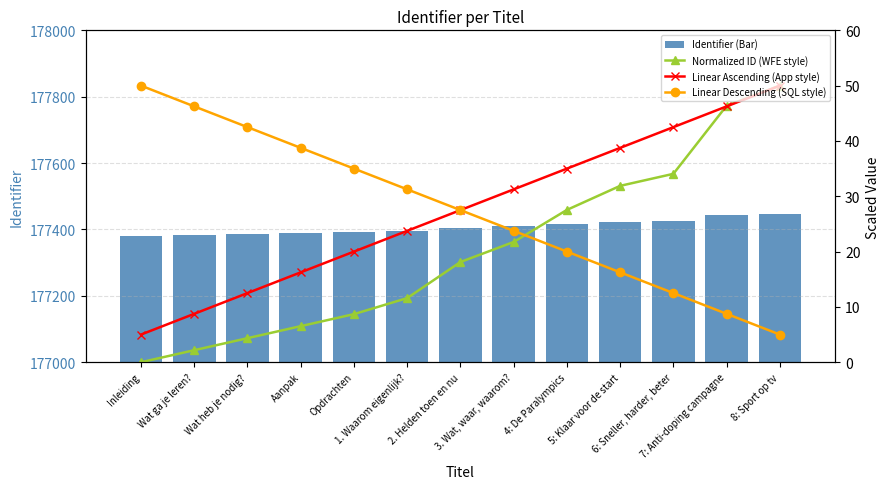

Where is Linear Ascending (App style) nearest to the value 27?

2. Helden toen en nu